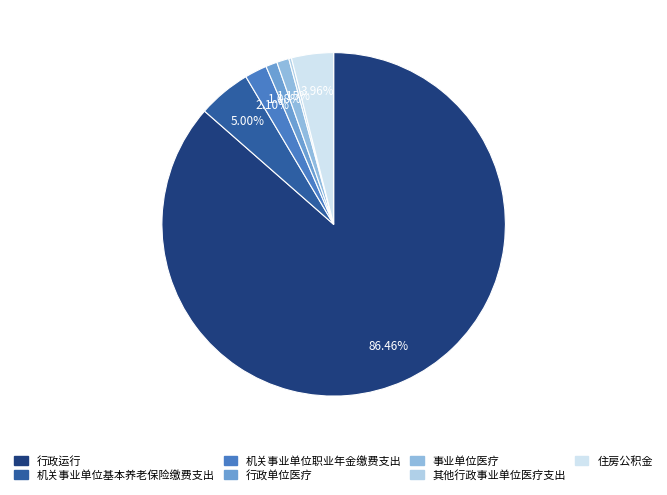

What is the smallest slice in the pie chart?

其他行政事业单位医疗支出